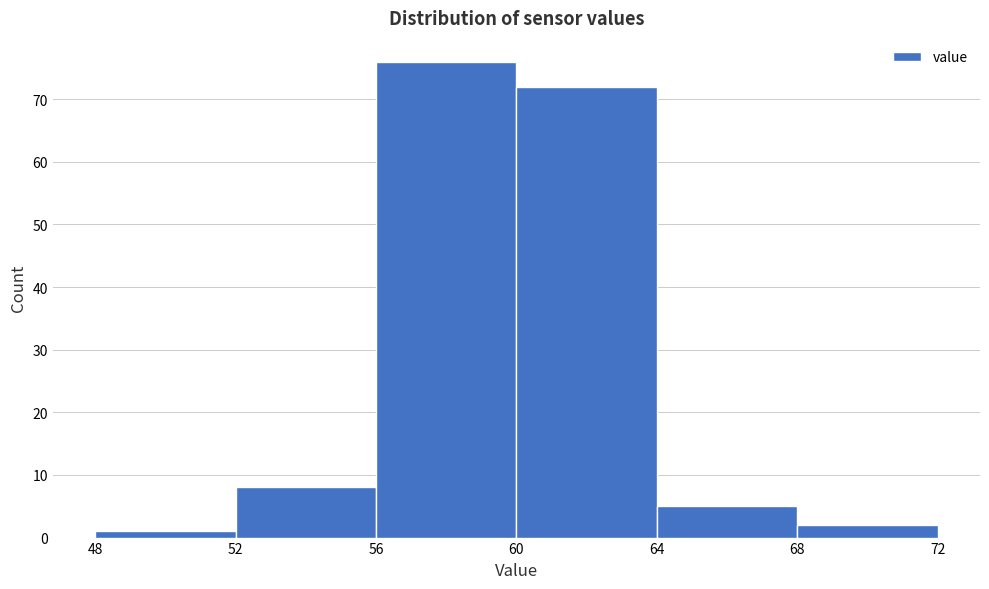

Reading left to right, list every bar in this chart as the range it spans on the x-axis followed by its height. The values are not printed on the chart, so give them approximately, as read against the axis.

48 to 52: 1
52 to 56: 8
56 to 60: 76
60 to 64: 72
64 to 68: 5
68 to 72: 2